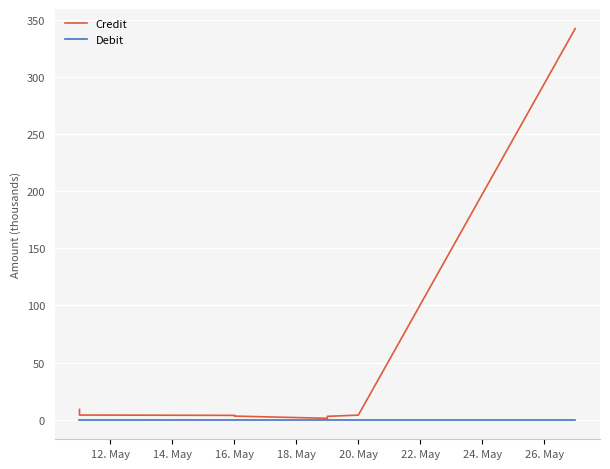

True or false: Credit and Debit cross at least once.

False